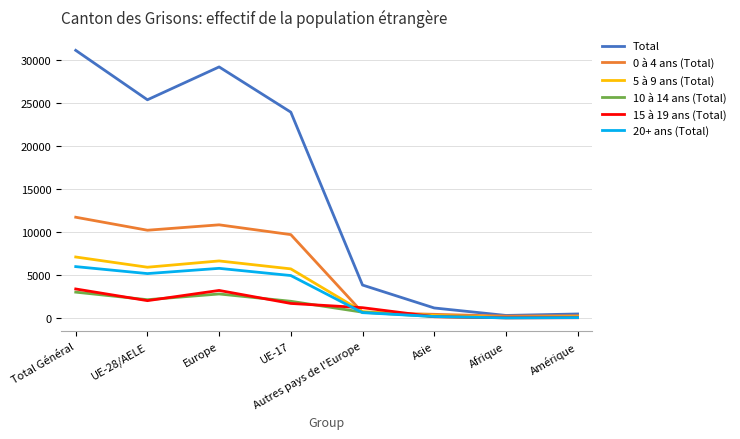

How many values in the 0 à 4 ans (Total) series are below 9699?

4